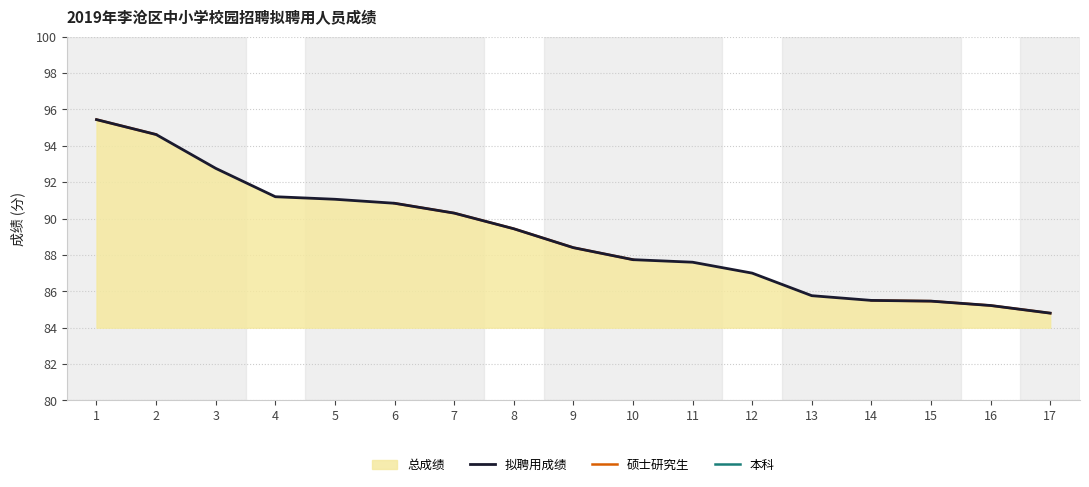

At which label is 硕士研究生 closest to 90?

7